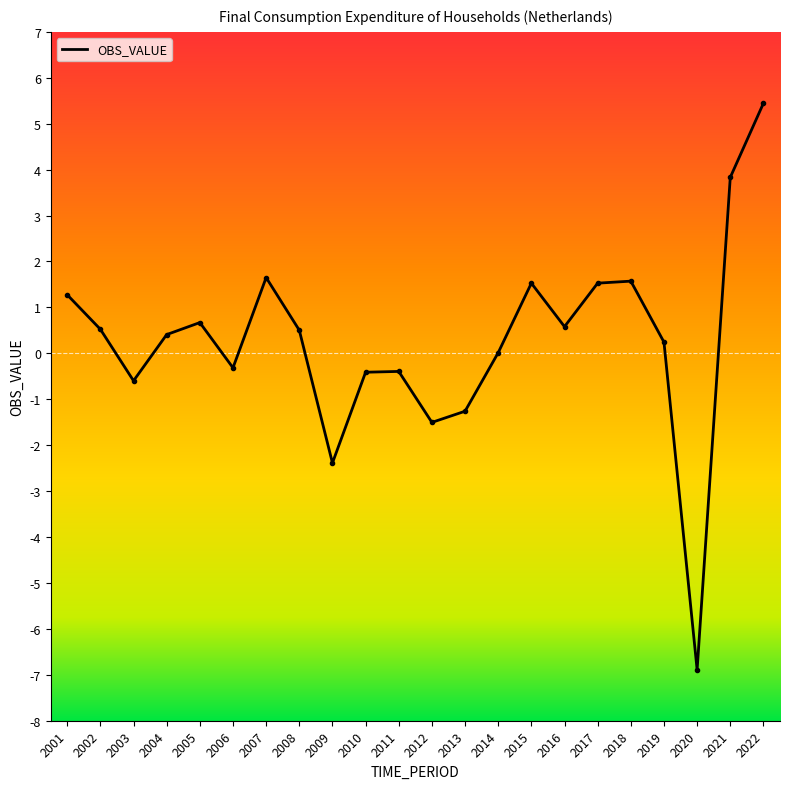

At which category does the chart reach its peak across all series?

2022